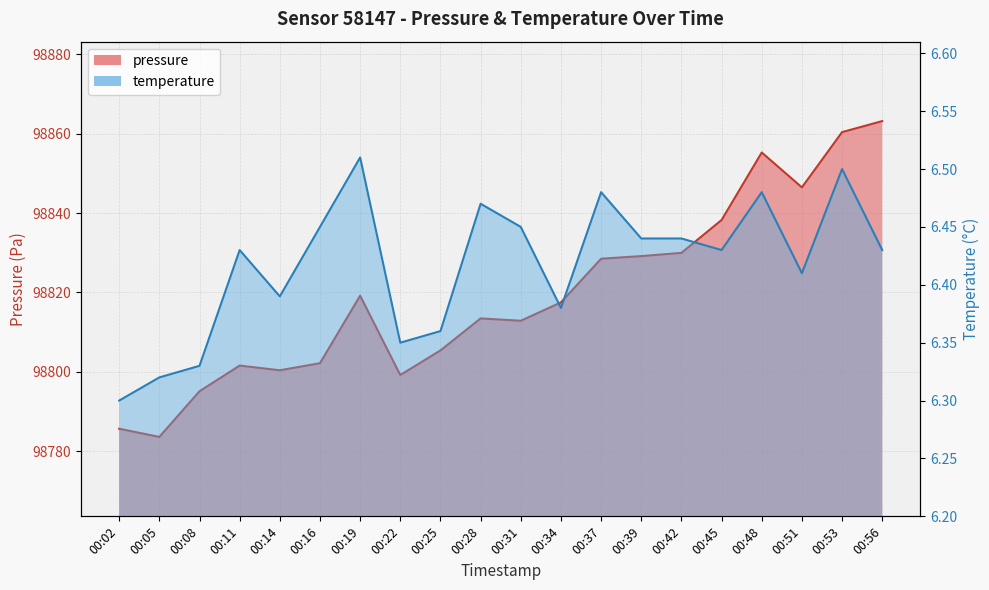

The pressure series shows 150715.1 at 00:19. True or false?

False